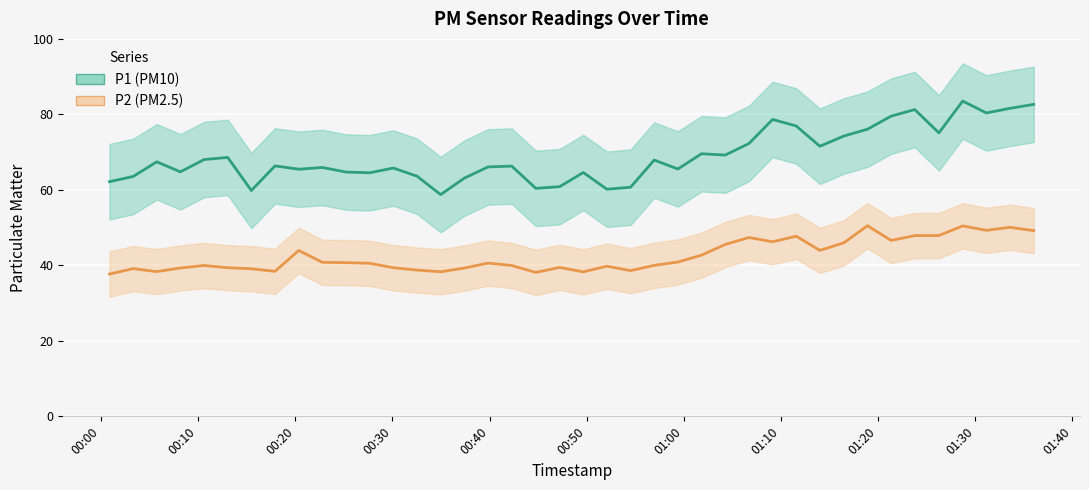

True or false: P2 and P1 intersect in this chart.

False